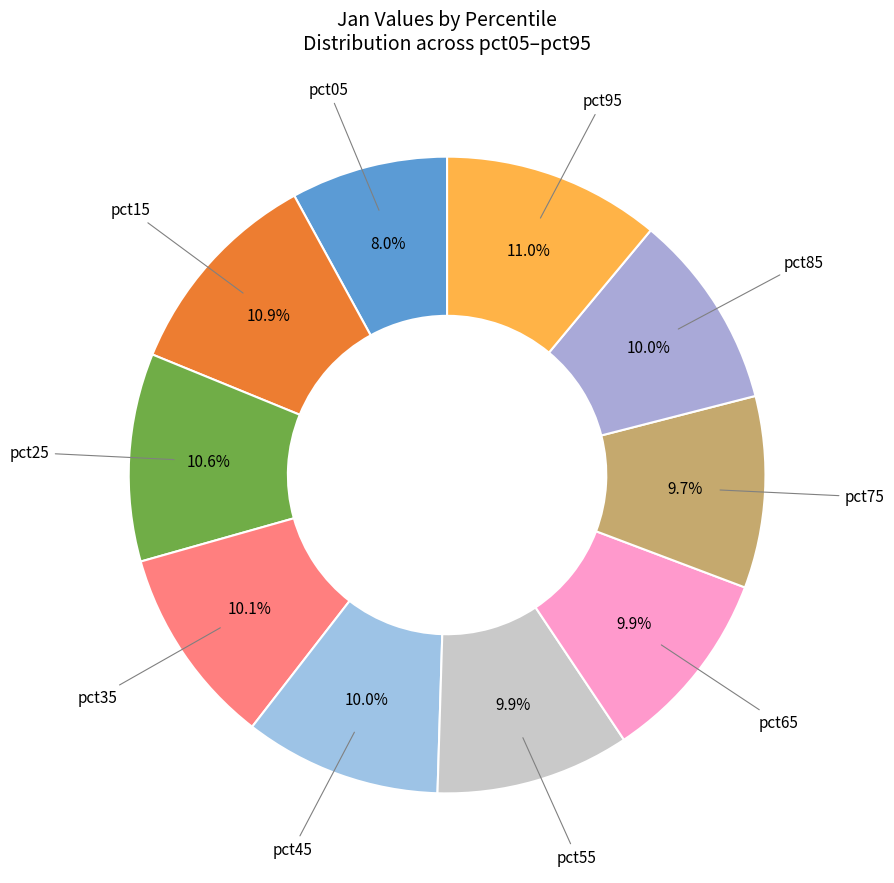

How many segments does this pie chart have?

10